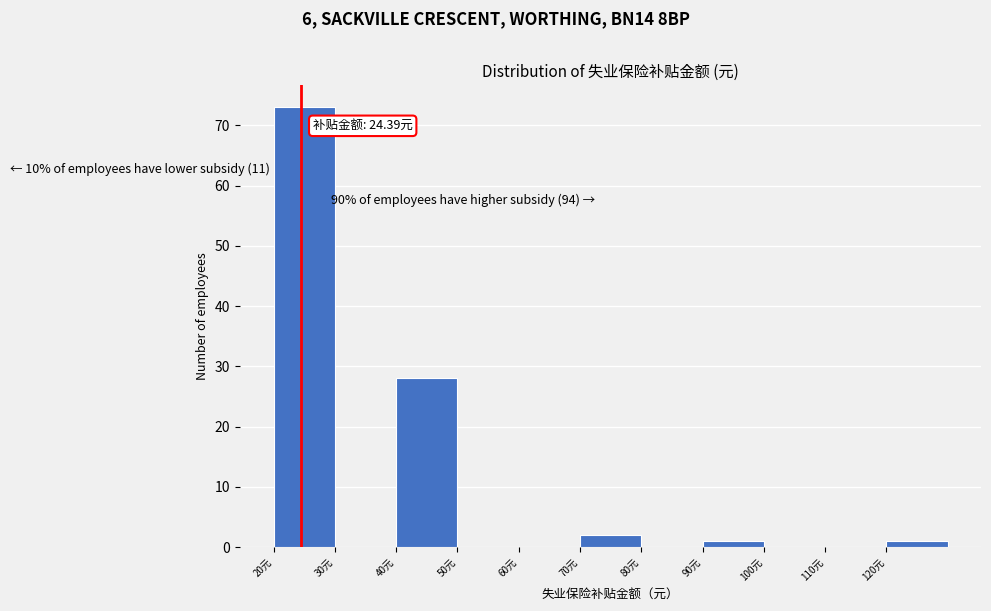

Which range on the x-axis has the tallest bar?

20 to 30